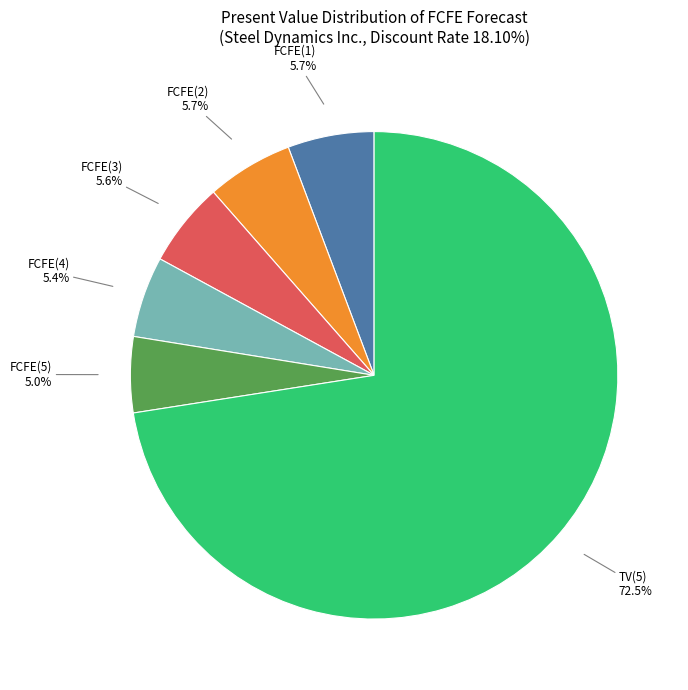

Is the sum of FCFE(2) and FCFE(1) greater than half?

No